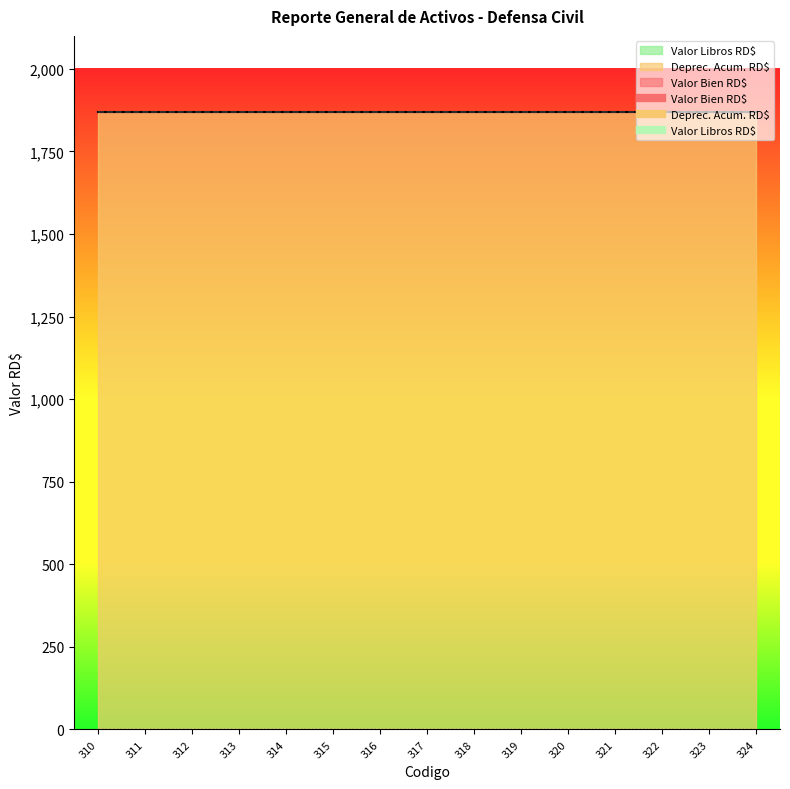

What is the average value of the Valor Bien RD$ series?

1870